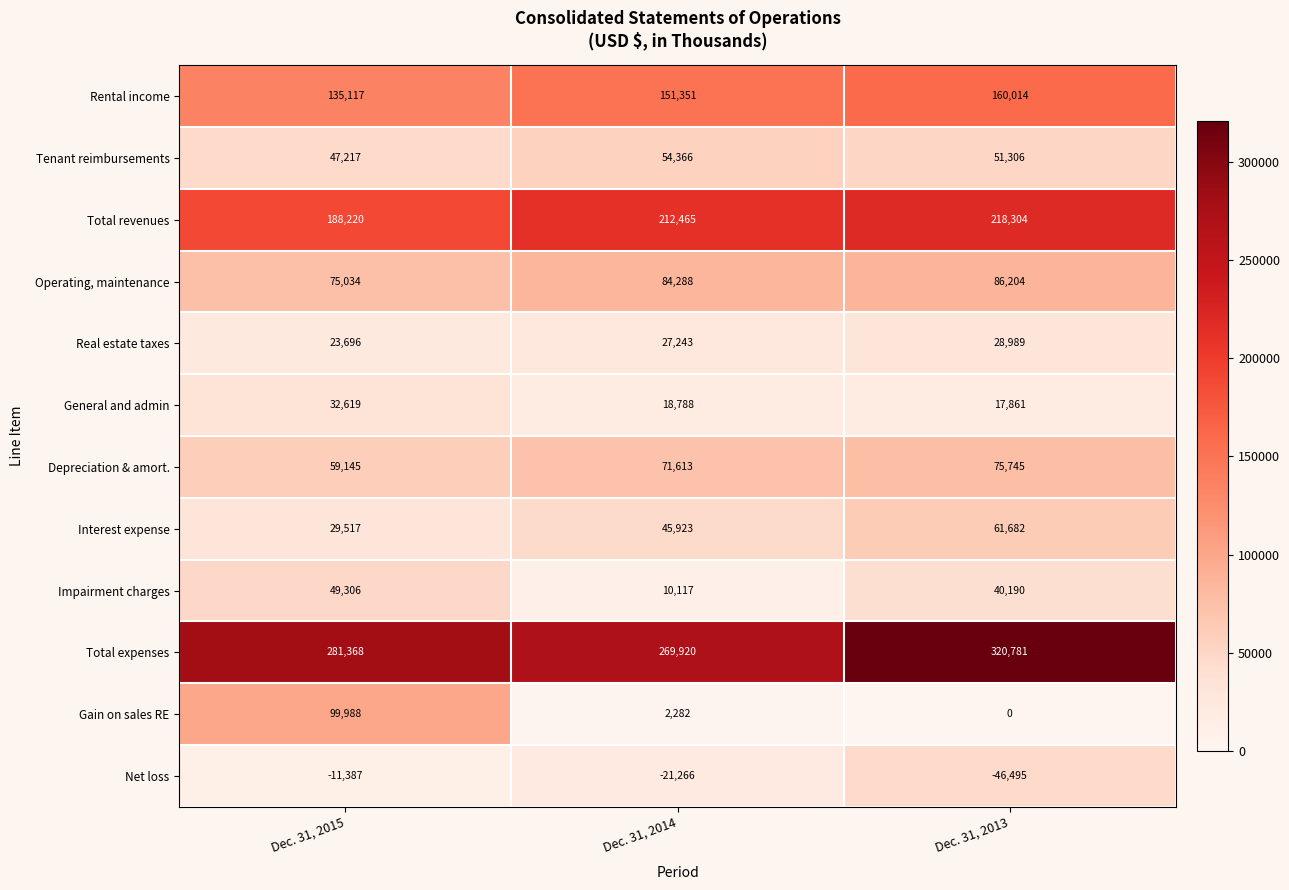

How many Real estate taxes values are between 23696 and 28989?

3